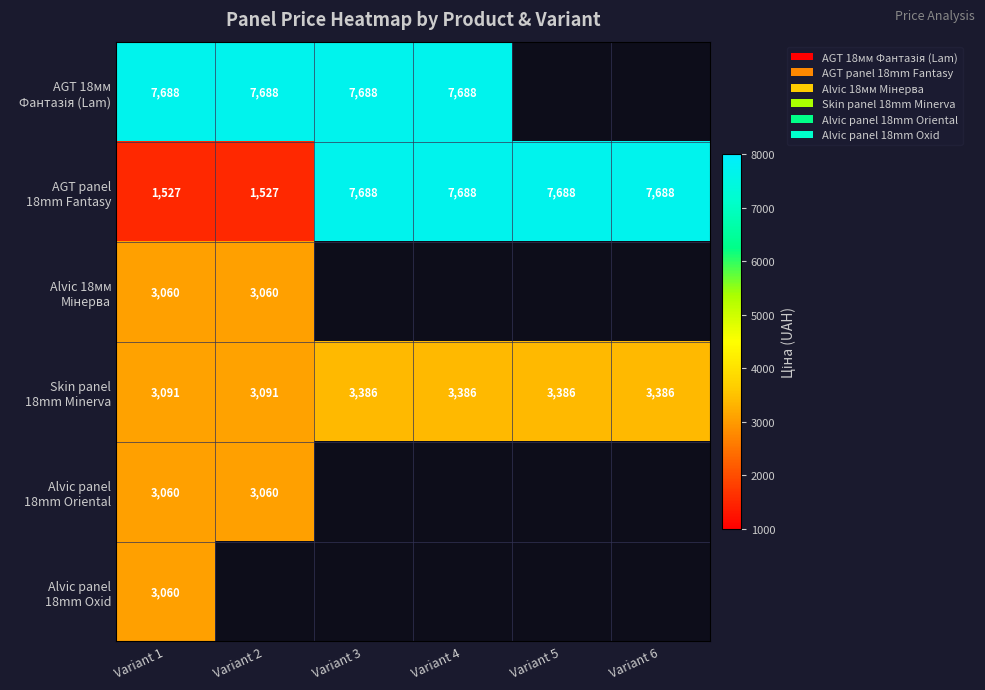

How many values in Alvic 18мм Мінерва are above zero?

2